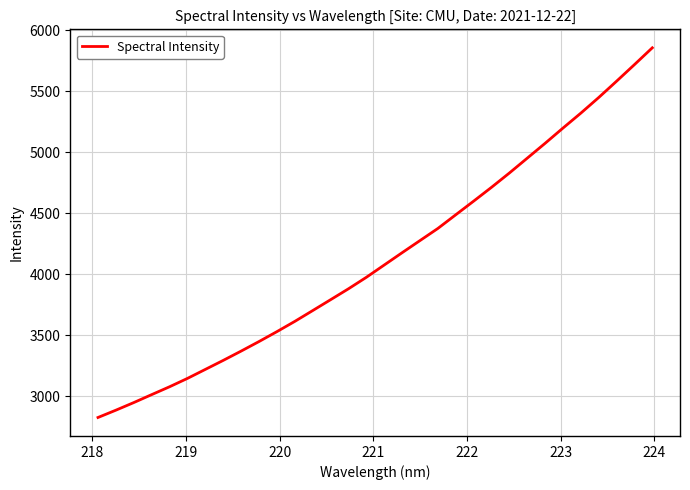

What is the maximum value shown in the chart?

5855.6